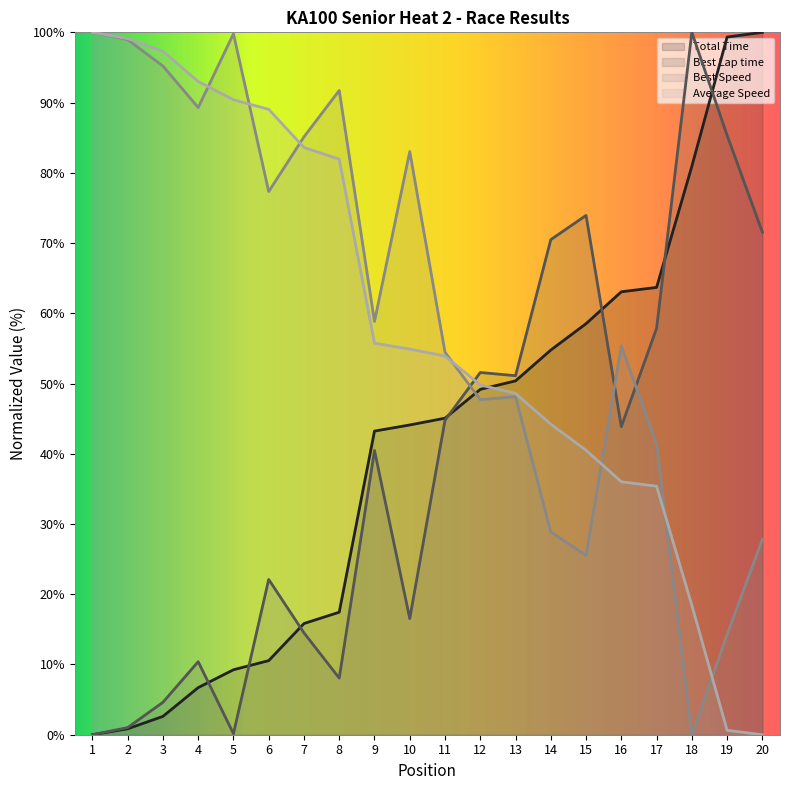

What is the spread (max minus min) of values at 19?

98.7